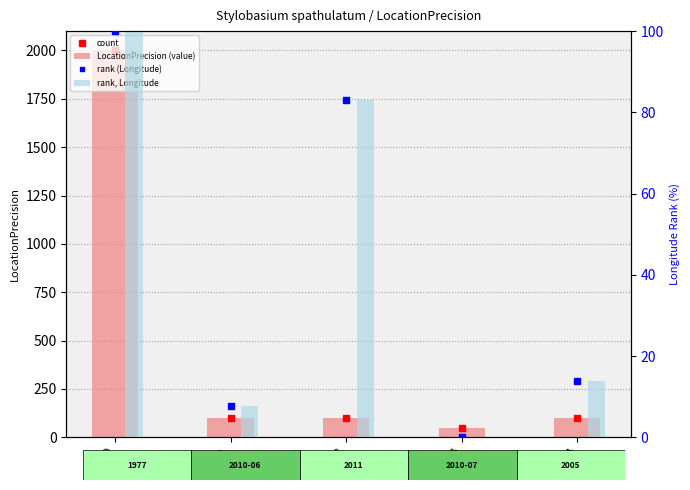

List the series in order of their peak value, lowest first.

rank (Longitude), rank, Longitude, count, LocationPrecision (value)